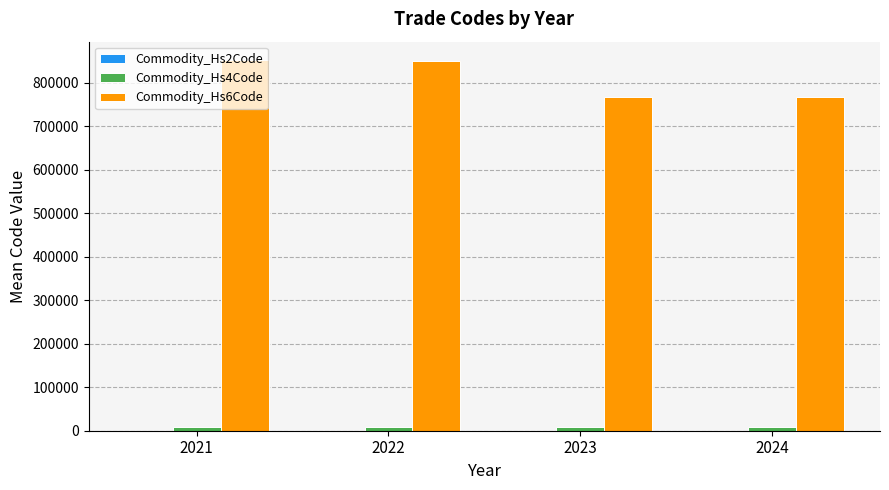

What is the sum of the Commodity_Hs6Code values at 2024 and 2023?

1533398.4